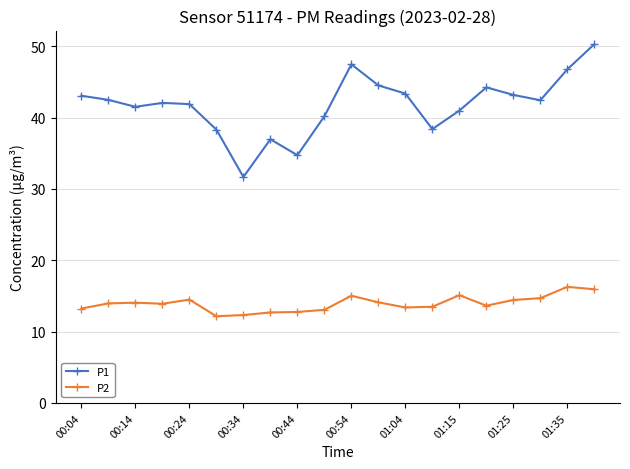

In P2, how many points are higher than both neighbors (excluding endpoints)?

5